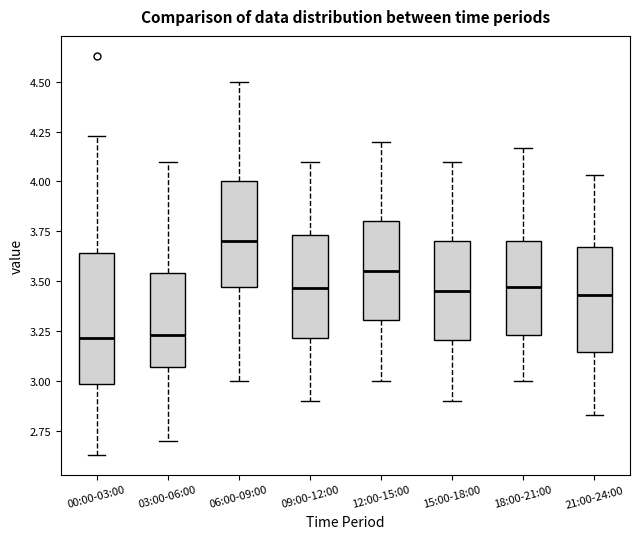

Reading left to right, transcribe this box plot: for each box, give where its median line is, the range the box spans, and where its two whiskers end, as read against the y-axis. The values are not printed on the chart, so give them approximately, as read against the axis.

00:00-03:00: median 3.20, box 3.00 to 3.65, whiskers 2.65 to 4.25
03:00-06:00: median 3.25, box 3.05 to 3.55, whiskers 2.70 to 4.10
06:00-09:00: median 3.70, box 3.45 to 4.00, whiskers 3.00 to 4.50
09:00-12:00: median 3.45, box 3.20 to 3.75, whiskers 2.90 to 4.10
12:00-15:00: median 3.55, box 3.30 to 3.80, whiskers 3.00 to 4.20
15:00-18:00: median 3.45, box 3.20 to 3.70, whiskers 2.90 to 4.10
18:00-21:00: median 3.45, box 3.25 to 3.70, whiskers 3.00 to 4.15
21:00-24:00: median 3.45, box 3.15 to 3.65, whiskers 2.85 to 4.05